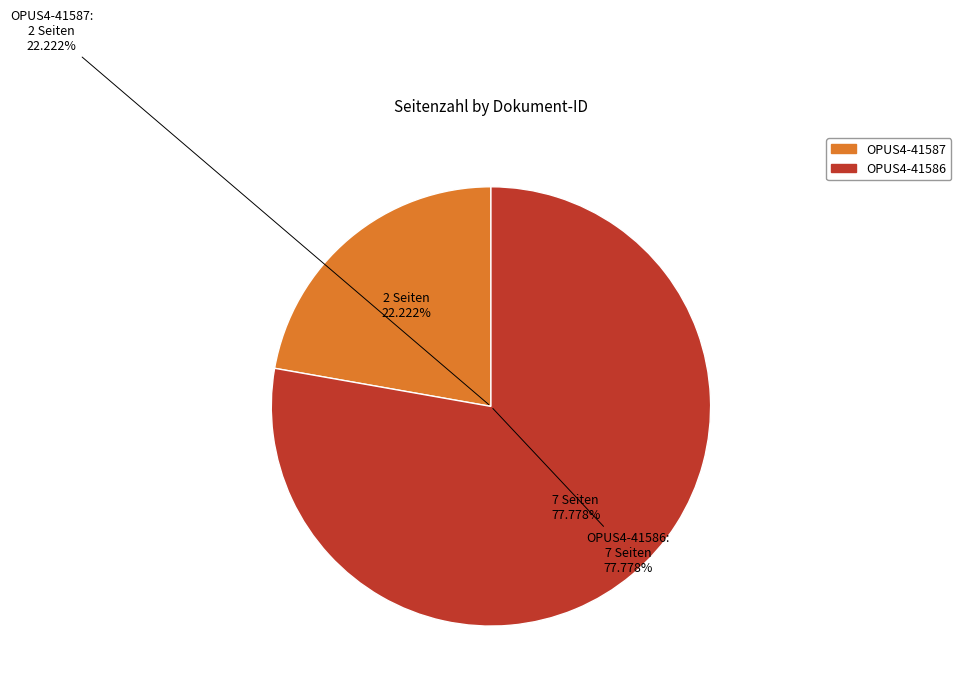

Do OPUS4-41586 and OPUS4-41587 together represent more than half of the pie?

Yes